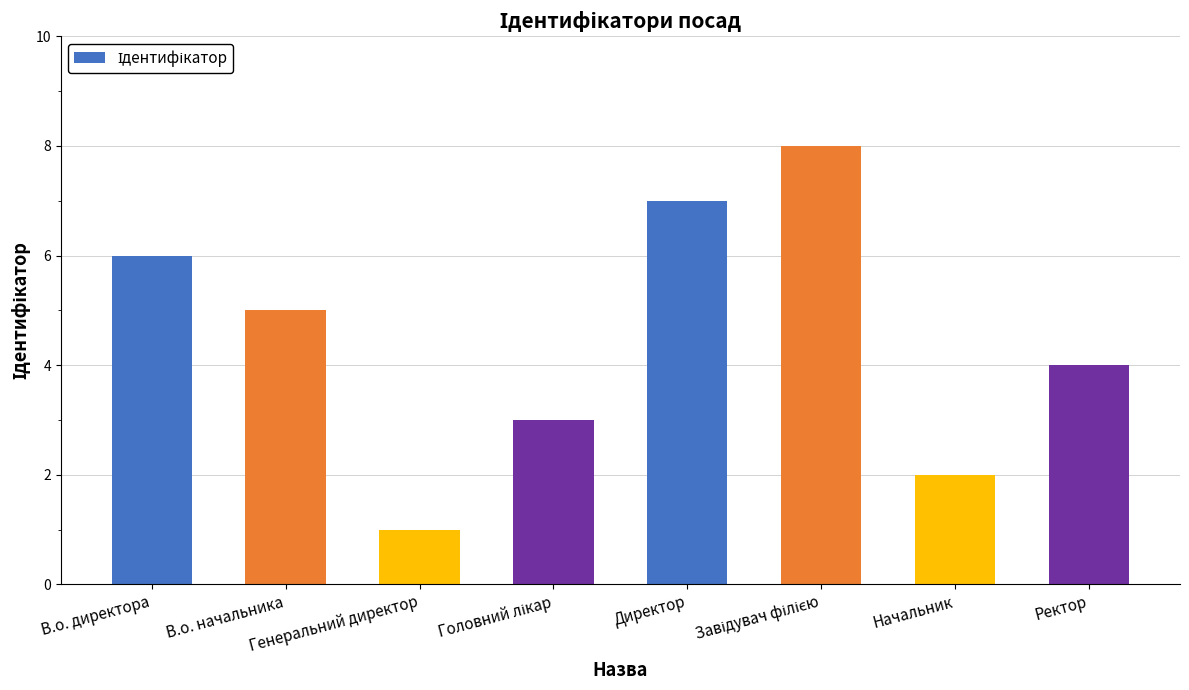

True or false: the data shows 6 at В.о. директора.

True